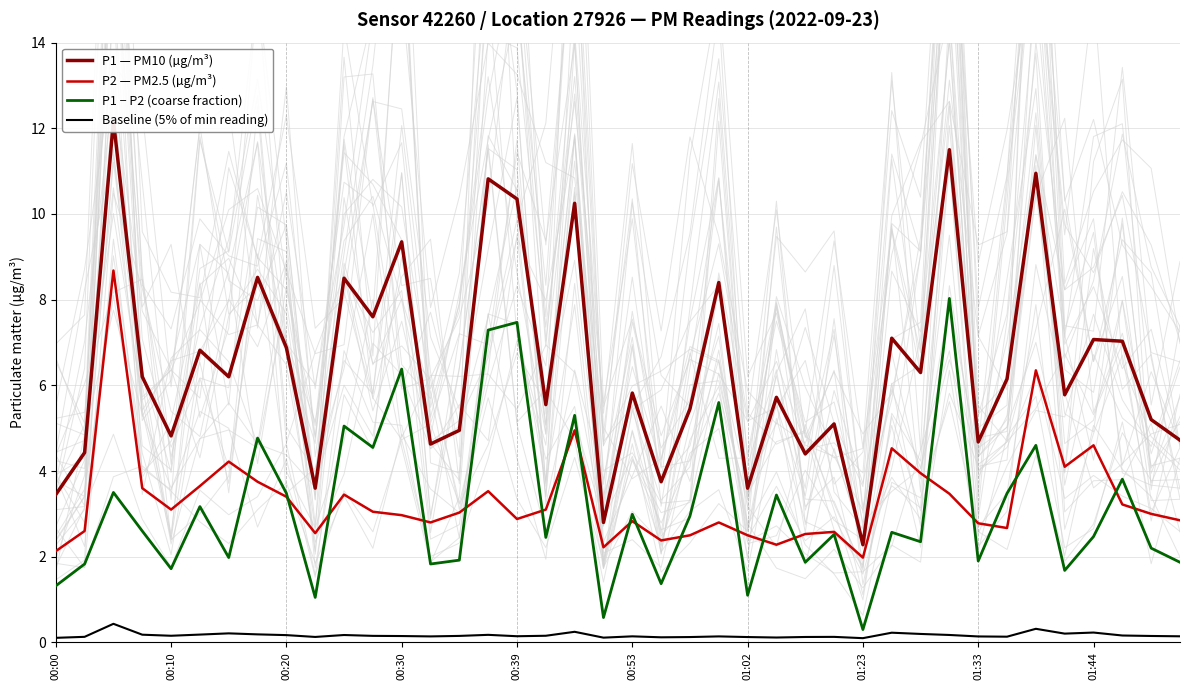

Between 23 and 30, which series saw the biggest shift?

P1 − P2 (coarse fraction)